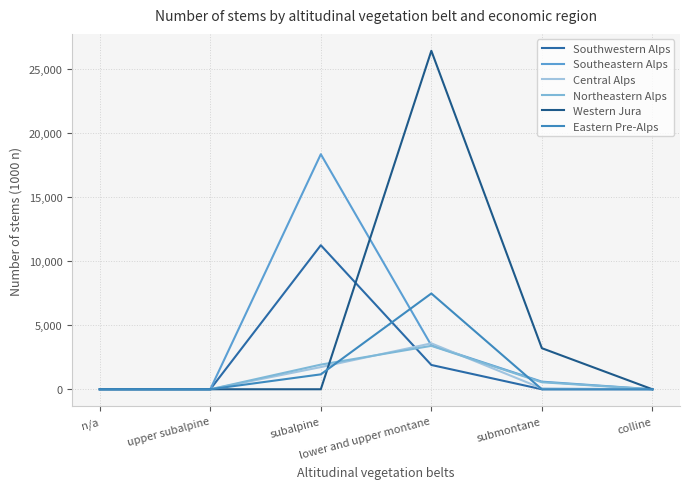

What are all the series names shown in the legend?

Southwestern Alps, Southeastern Alps, Central Alps, Northeastern Alps, Western Jura, Eastern Pre-Alps